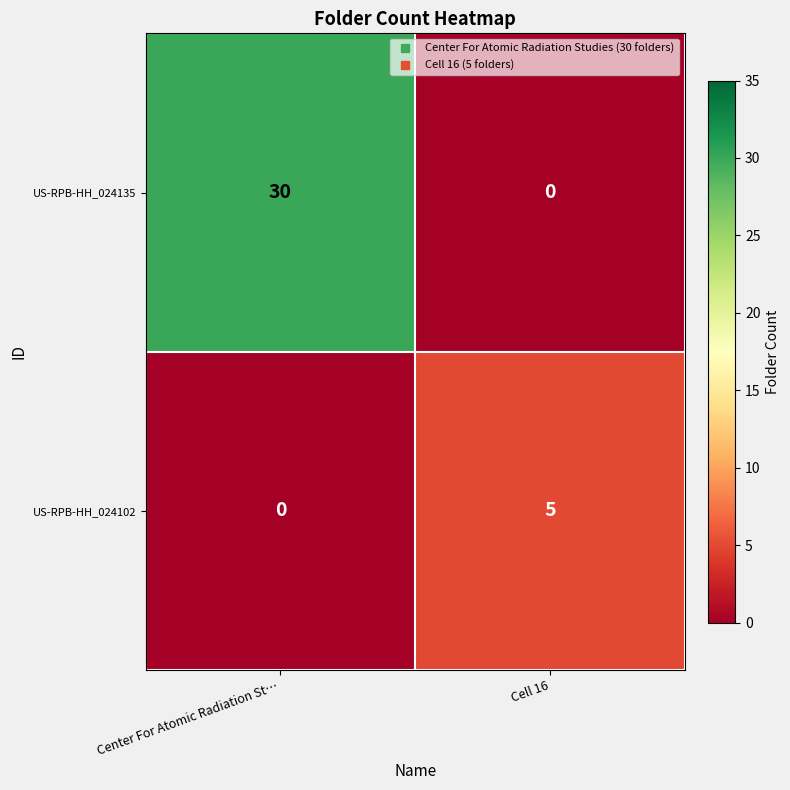

What is the spread (max minus min) of values at Cell 16?

5